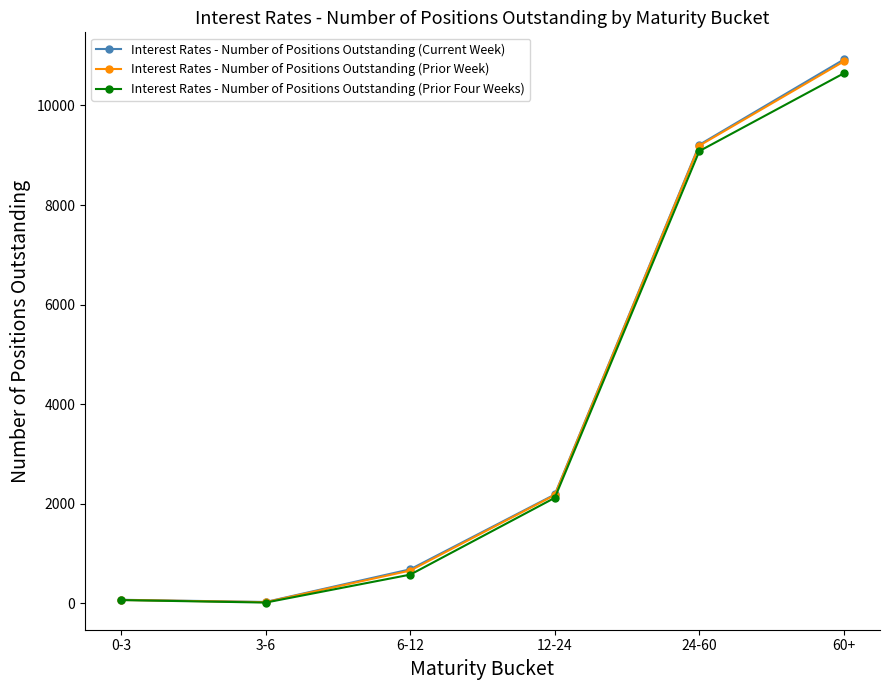

What is the label of the 2nd point from the left?

3-6